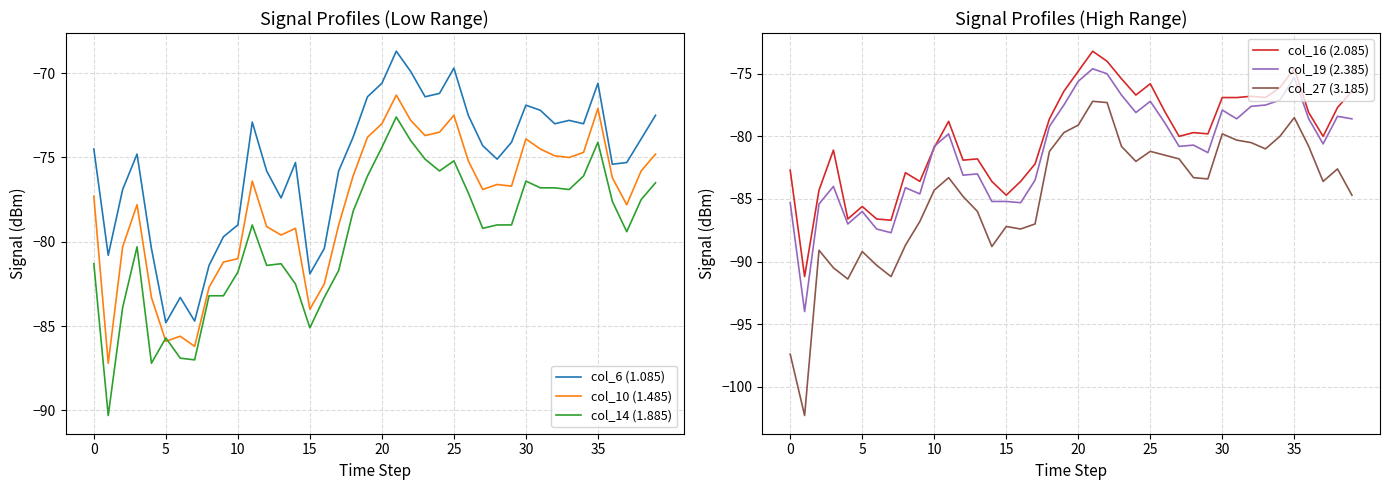

Reading right to left, extract all data points from this chart.

col_6 (1.085): -72.5	-73.9	-75.3	-75.4	-70.6	-73.0	-72.8	-73.0	-72.2	-71.9	-74.1	-75.1	-74.3	-72.5	-69.7	-71.2	-71.4	-69.9	-68.7	-70.6	-71.4	-73.8	-75.8	-80.4	-81.9	-75.3	-77.4	-75.8	-72.9	-79.0	-79.7	-81.4	-84.7	-83.3	-84.8	-80.4	-74.8	-76.9	-80.8	-74.5
col_10 (1.485): -74.8	-75.8	-77.8	-76.2	-72.1	-74.7	-75.0	-74.9	-74.5	-73.9	-76.7	-76.6	-76.9	-75.2	-72.5	-73.5	-73.7	-72.8	-71.3	-73.0	-73.8	-76.1	-79.0	-82.5	-84.0	-79.2	-79.6	-79.1	-76.4	-81.0	-81.2	-82.7	-86.2	-85.6	-85.9	-83.3	-77.8	-80.3	-87.2	-77.3
col_14 (1.885): -76.5	-77.5	-79.4	-77.6	-74.1	-76.1	-76.9	-76.8	-76.8	-76.4	-79.0	-79.0	-79.2	-77.1	-75.2	-75.8	-75.1	-74.0	-72.6	-74.4	-76.1	-78.2	-81.7	-83.3	-85.1	-82.5	-81.3	-81.4	-79.0	-81.8	-83.2	-83.2	-87.0	-86.9	-85.7	-87.2	-80.3	-83.9	-90.3	-81.3
col_16 (2.085): -76.4	-77.7	-80.0	-78.1	-74.6	-76.1	-76.9	-76.8	-76.9	-76.9	-79.8	-79.7	-80.0	-78.0	-75.8	-76.7	-75.4	-74.0	-73.2	-74.8	-76.4	-78.6	-82.2	-83.6	-84.7	-83.6	-81.8	-81.9	-78.8	-80.9	-83.6	-82.9	-86.7	-86.6	-85.6	-86.6	-81.1	-84.3	-91.2	-82.7
col_19 (2.385): -78.6	-78.4	-80.6	-78.6	-75.3	-77.1	-77.5	-77.6	-78.6	-77.9	-81.3	-80.7	-80.8	-78.9	-77.2	-78.1	-76.7	-75.0	-74.6	-75.6	-77.5	-79.2	-83.5	-85.3	-85.2	-85.2	-83.0	-83.1	-79.8	-80.8	-84.6	-84.1	-87.7	-87.4	-86.0	-87.0	-84.0	-85.4	-94.0	-85.3
col_27 (3.185): -84.7	-82.6	-83.6	-80.8	-78.5	-80.0	-81.0	-80.5	-80.3	-79.8	-83.4	-83.3	-81.8	-81.5	-81.2	-82.0	-80.8	-77.3	-77.2	-79.1	-79.7	-81.2	-87.0	-87.4	-87.2	-88.8	-86.0	-84.8	-83.3	-84.3	-86.8	-88.7	-91.2	-90.3	-89.2	-91.4	-90.5	-89.1	-102.3	-97.4